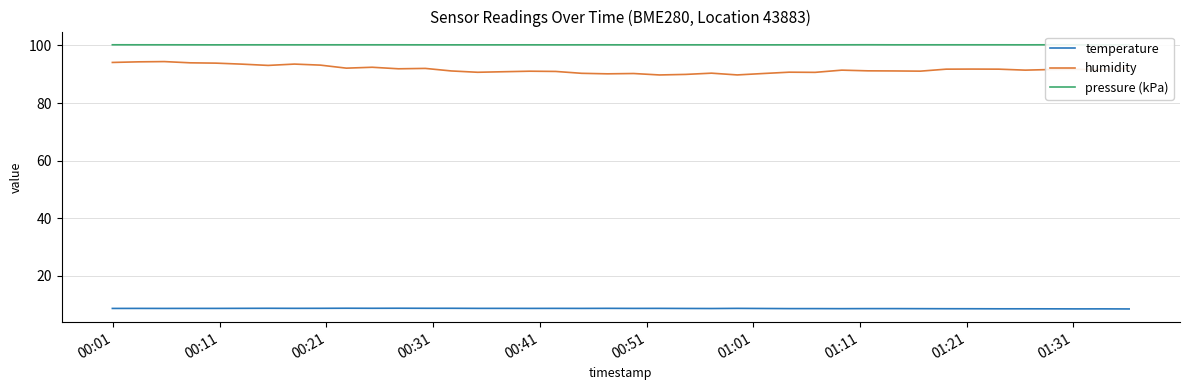

What is the value of the humidity point at the 21st from the left?

90.2